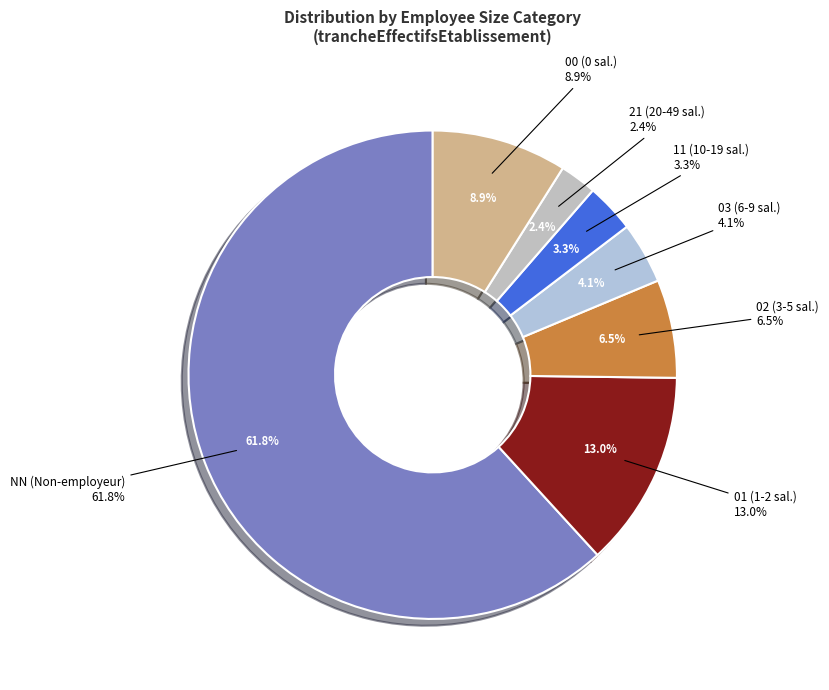

To the nearest percent, what percentage of the pie is 11?

3%